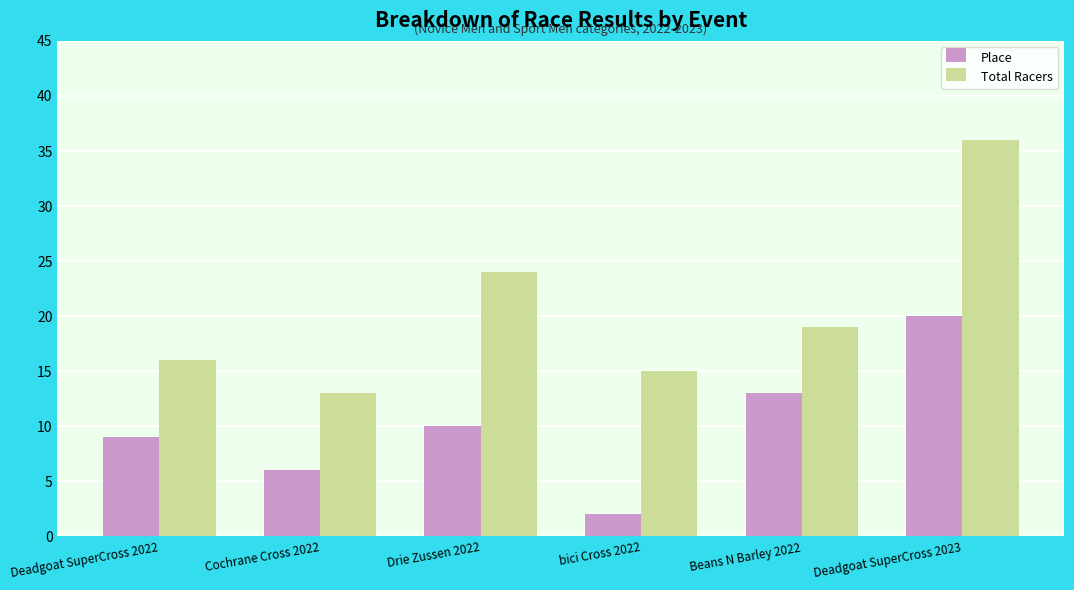

List the series in order of their overall mean, highest first.

Total Racers, Place